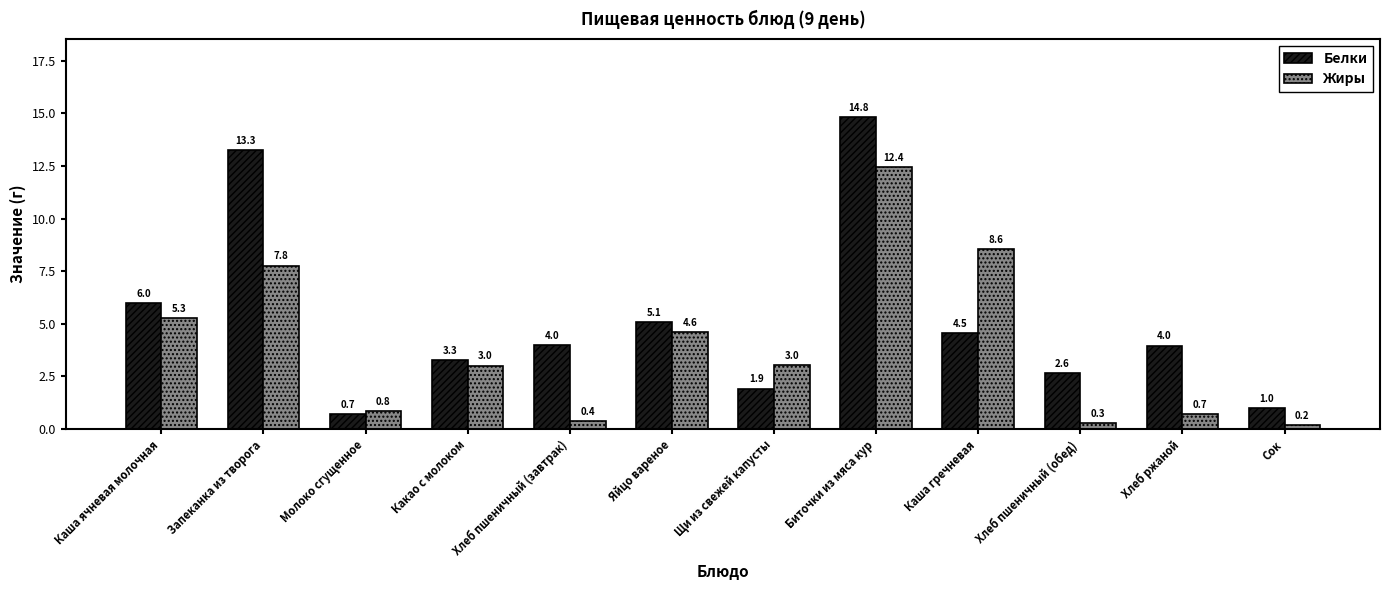

Which series changed the most between Хлеб пшеничный (завтрак) and Биточки из мяса кур?

Жиры